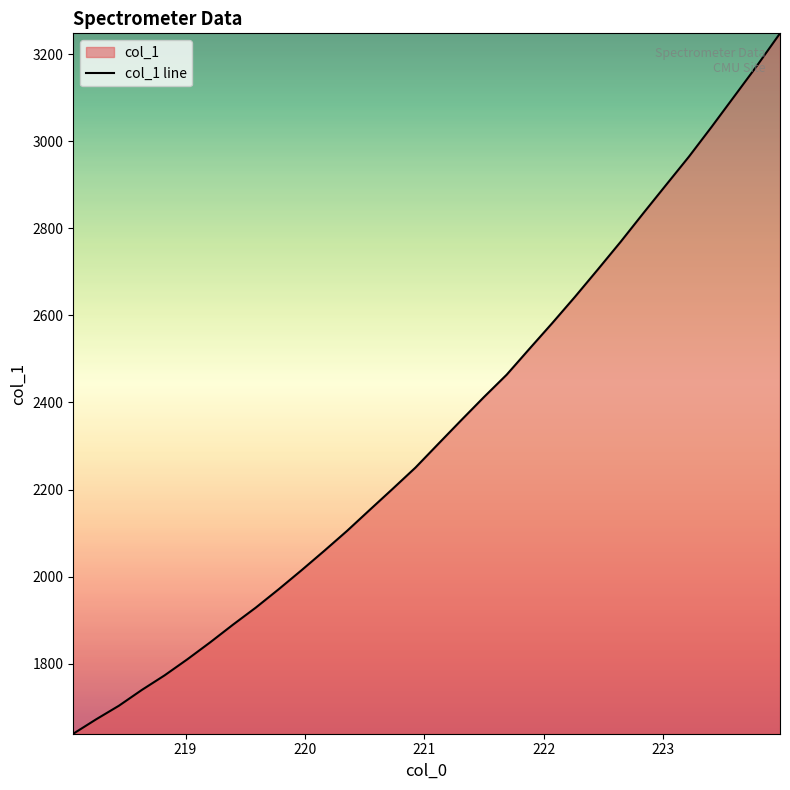

Reading right to left, transcribe all the data shown in this chart.

3247.5	3174.0	3103.5	3033.0	2964.3	2899.6	2834.6	2768.7	2705.2	2642.7	2582.2	2523.2	2463.7	2412.2	2358.9	2304.8	2250.5	2201.7	2153.7	2105.2	2059.4	2014.6	1971.1	1929.0	1889.9	1849.2	1810.3	1773.4	1739.8	1703.7	1672.4	1639.4